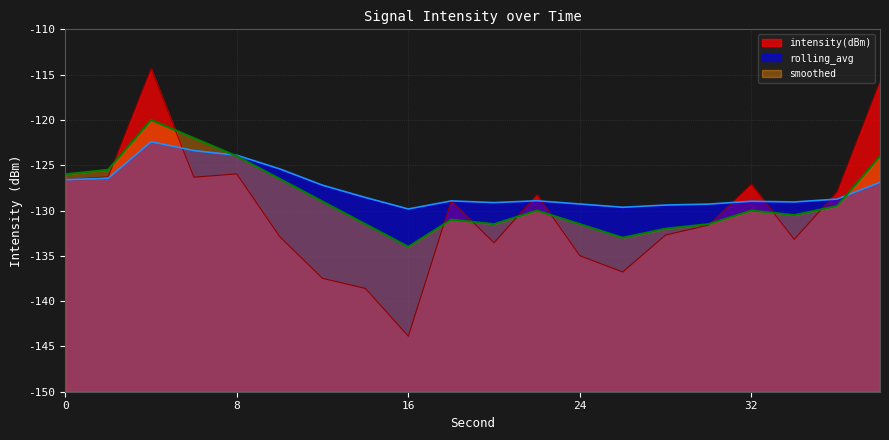

What is the spread (max minus min) of values at 16?

14.0